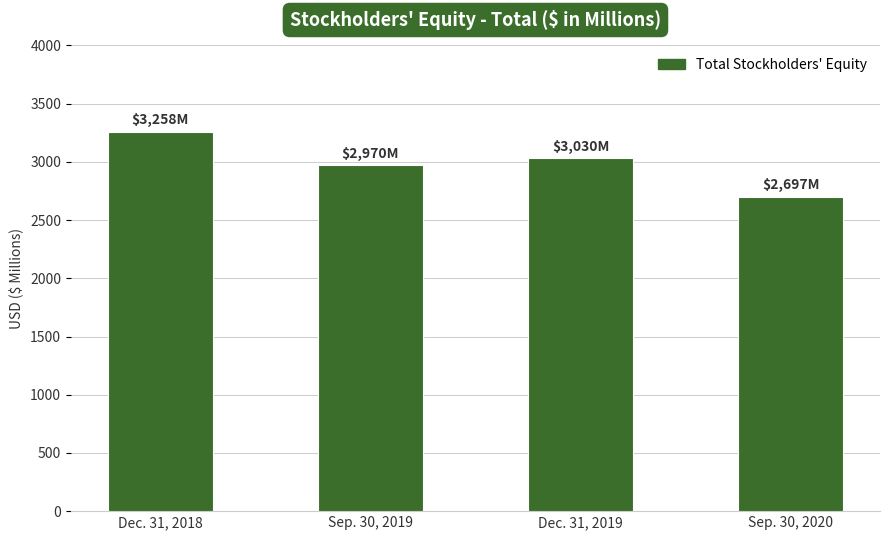

What is the greatest value displayed?

3258